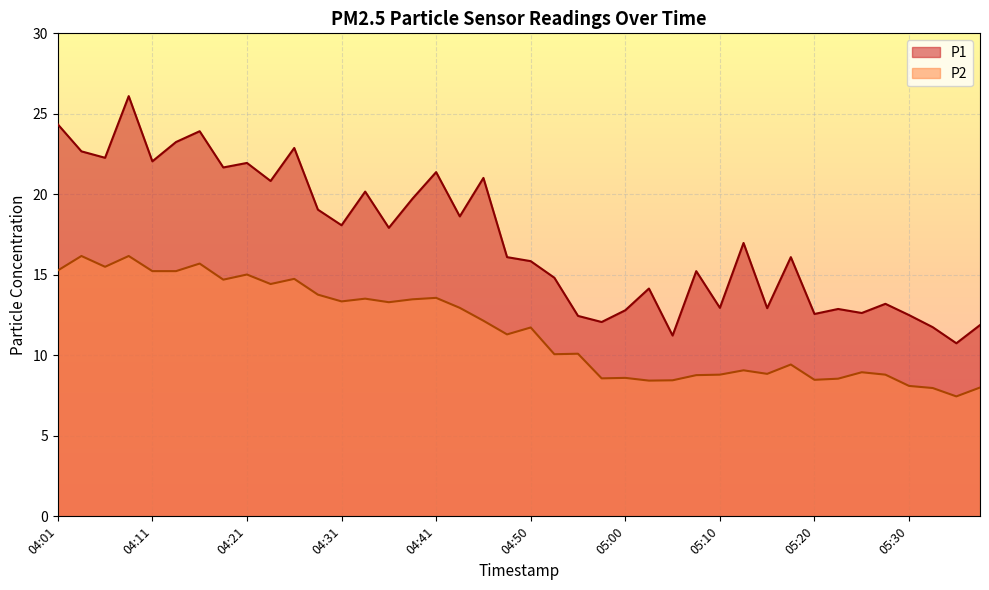

Which series has the largest range (max minus min)?

P1